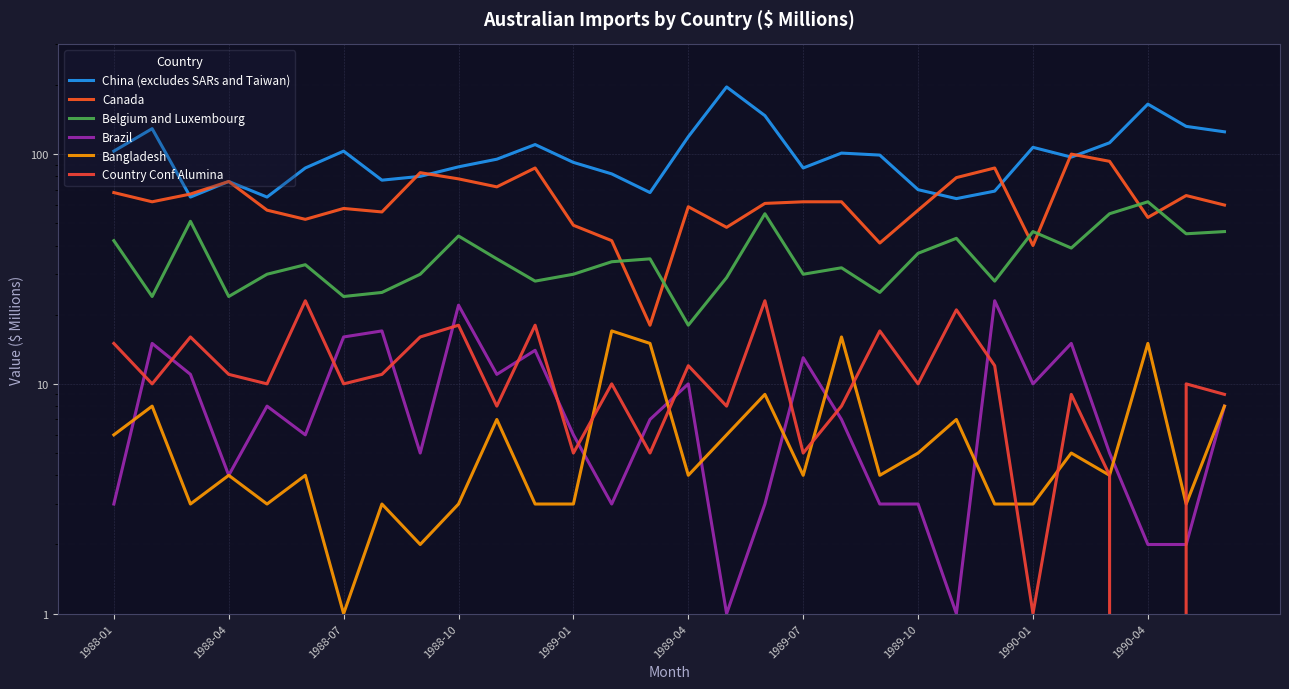

Which series ends up on top after the final intersection of Brazil and Bangladesh?

Bangladesh